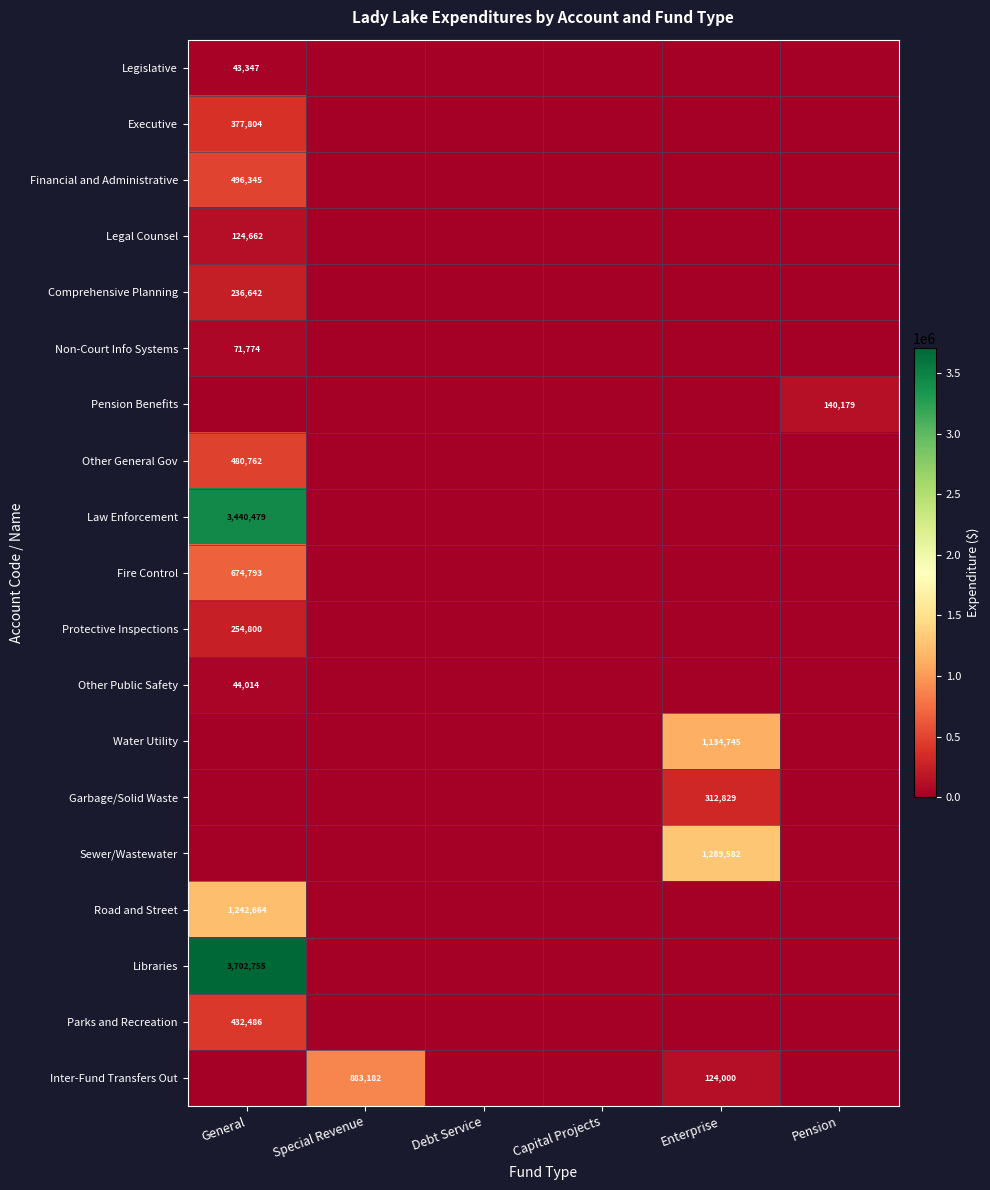

The value of Parks and Recreation at General is 715731. True or false?

False